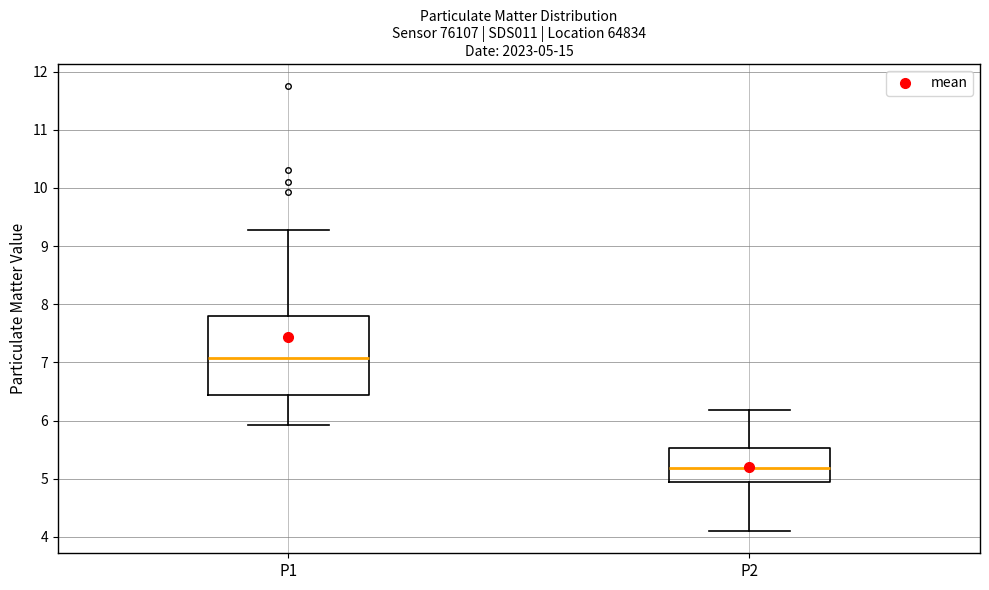

Comparing the boxes themselves (not the whiskers), which one is the tallest?

P1